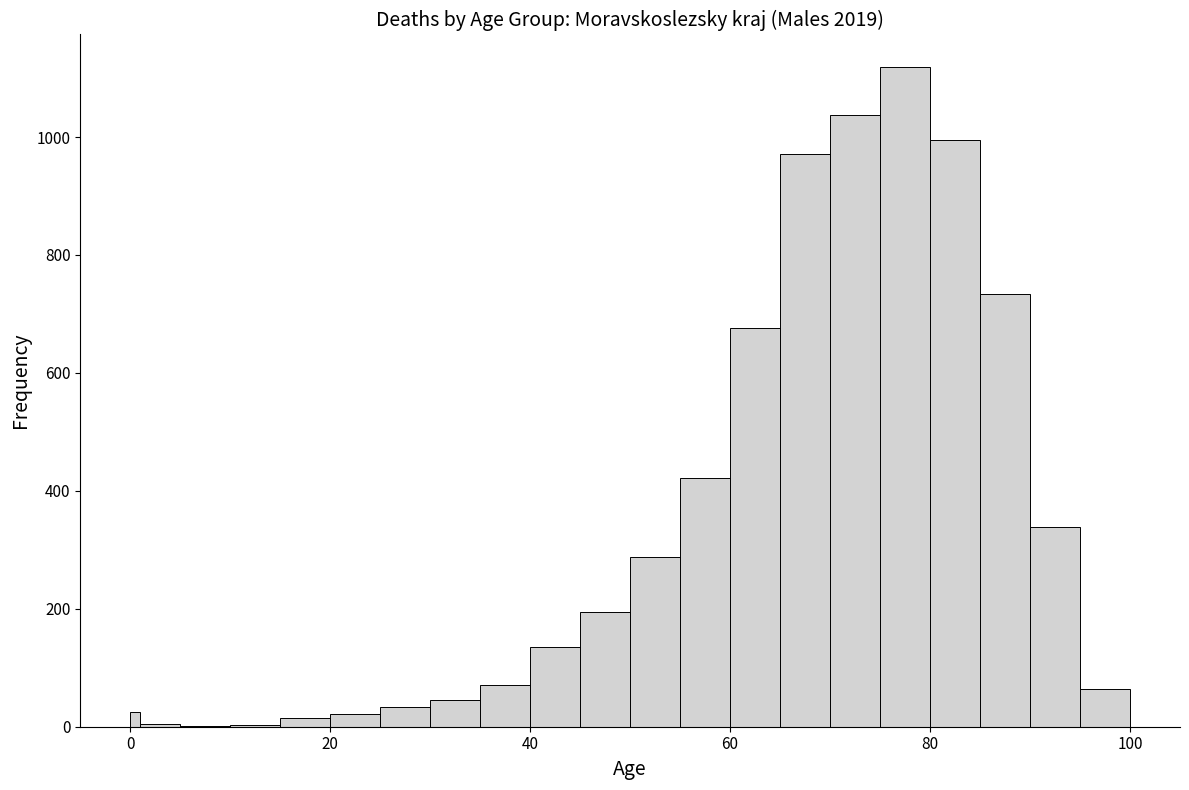

Around what value on the x-axis is the tallest bar? Give the approximate position of its centre, as read against the axis.

78